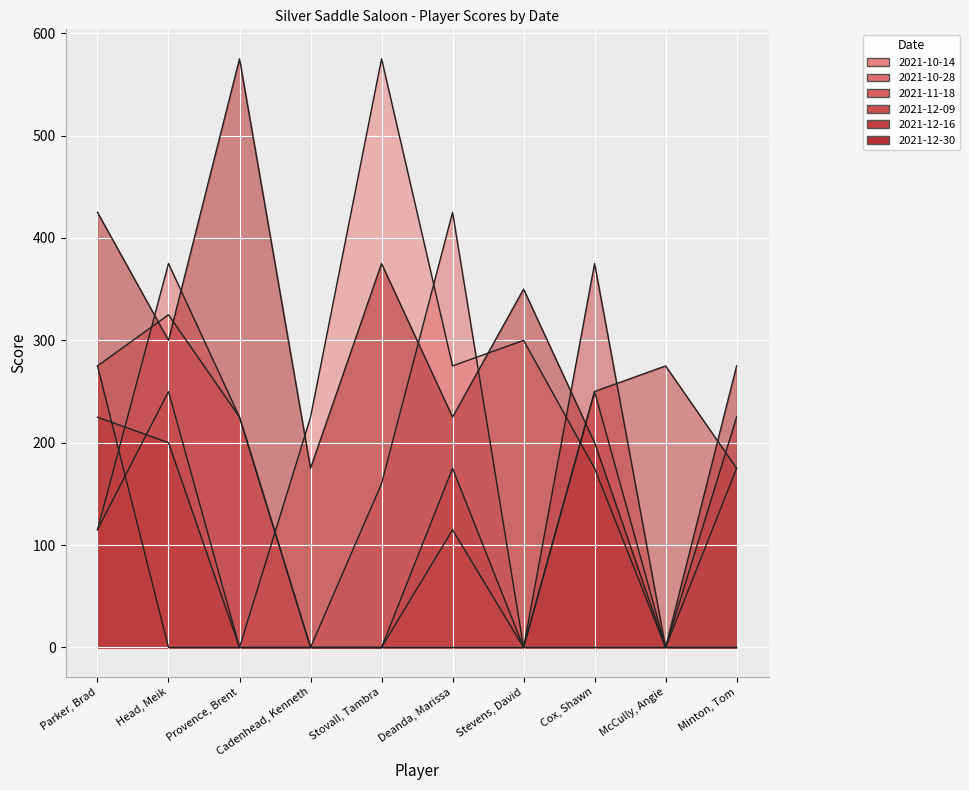

What is the difference between the highest and lowest values at Deanda, Marissa?

425